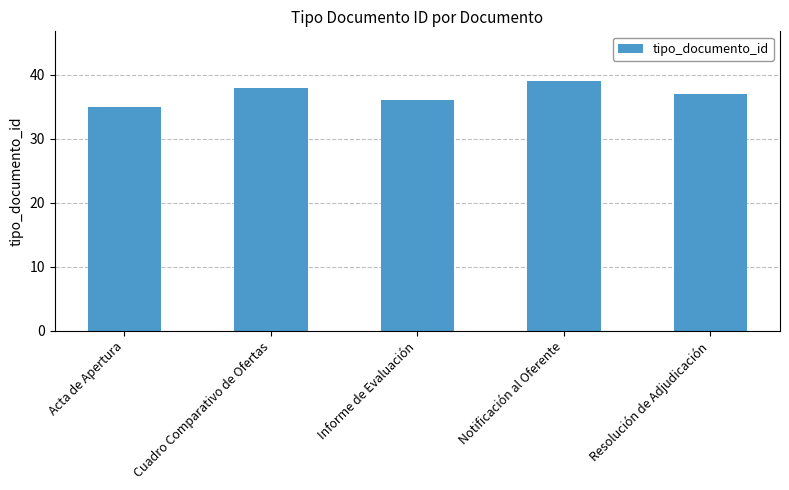

The chart shows a value of 39 at Notificación al Oferente. True or false?

True